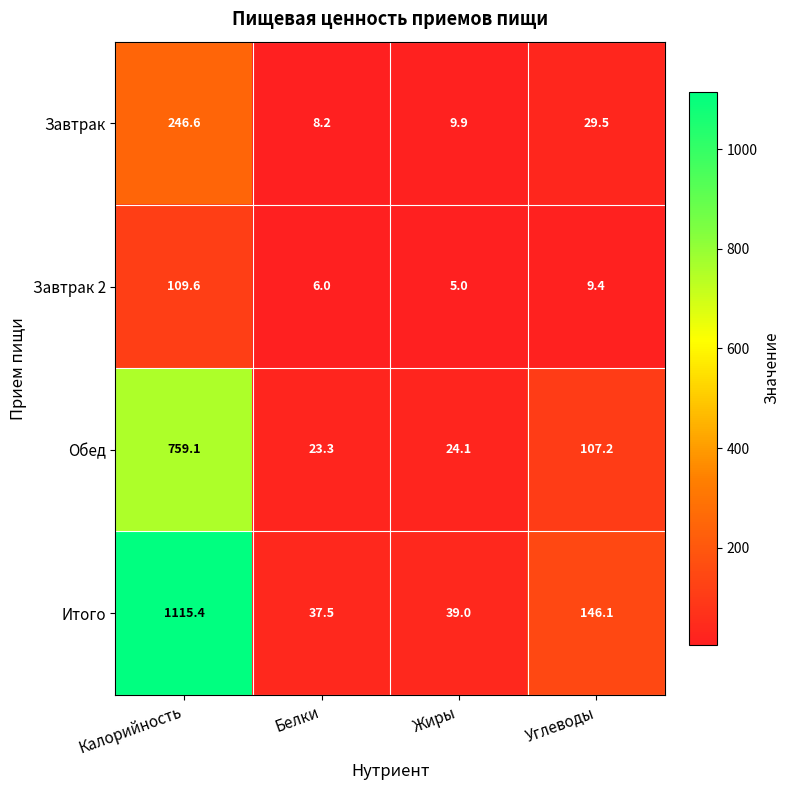

What is the maximum value shown in the chart?

1115.4